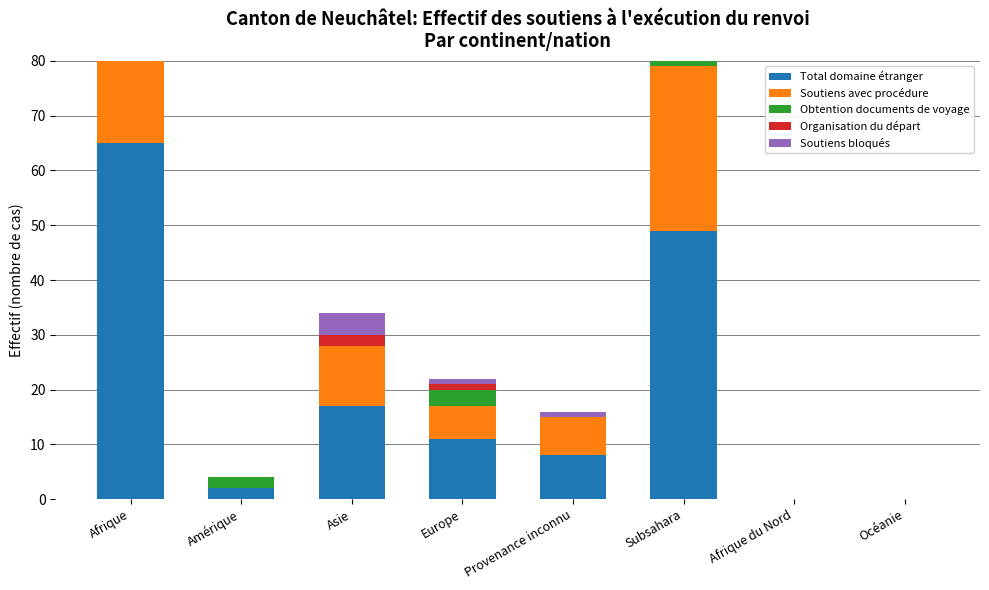

Rank the series by their maximum value, from highest to lowest.

Total domaine étranger, Soutiens avec procédure, Organisation du départ, Obtention documents de voyage, Soutiens bloqués